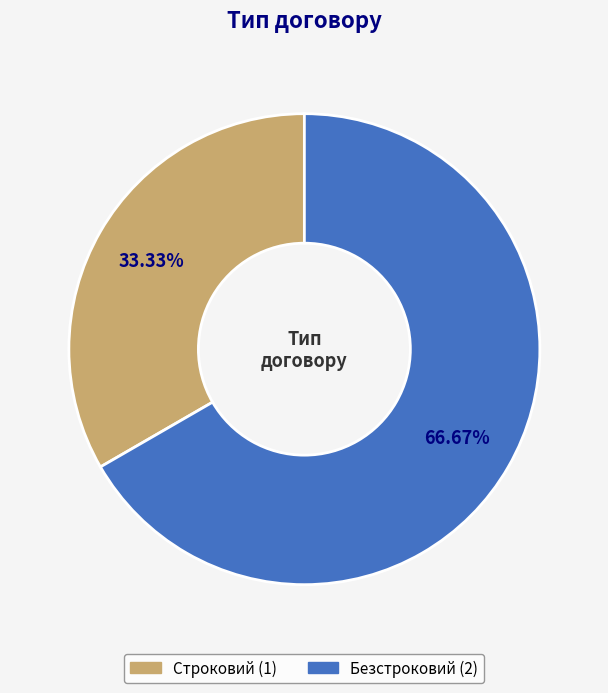

Is it true that Безстроковий is 67% of the pie?

True